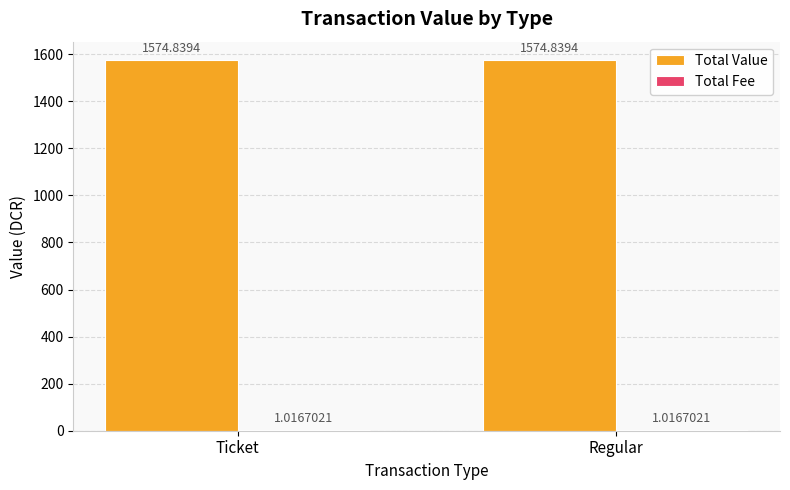

How many categories are shown in the chart?

2